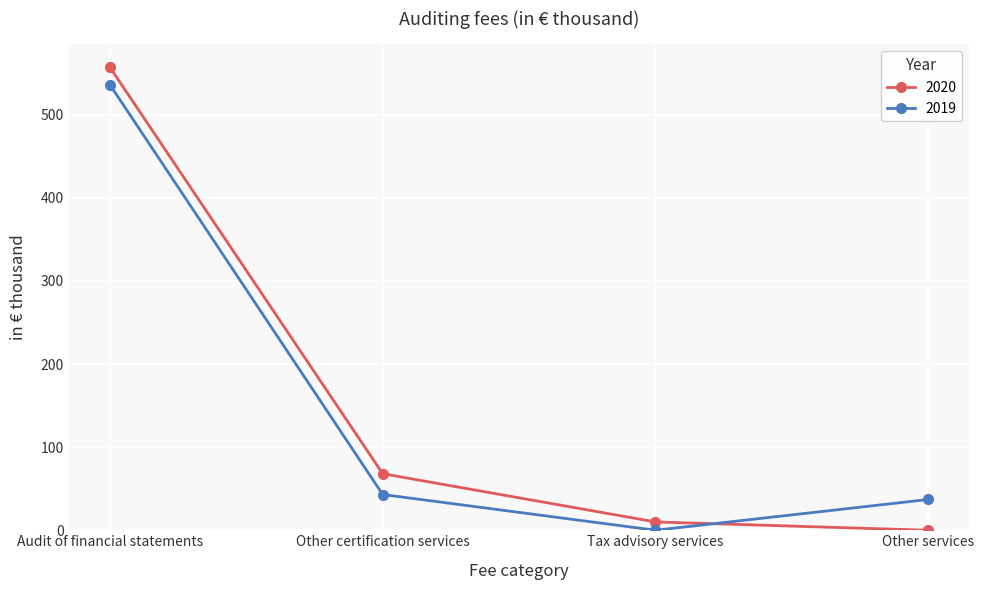

What is the average value of the 2020 series?

159